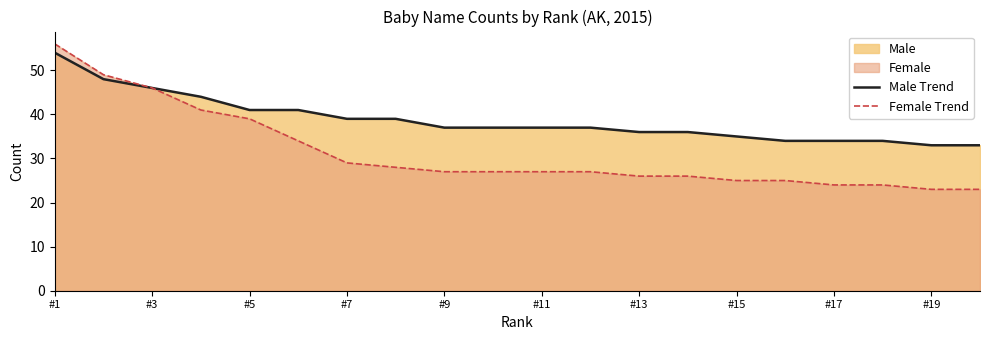

Rank the series by their average value, from highest to lowest.

Male Trend, Female Trend